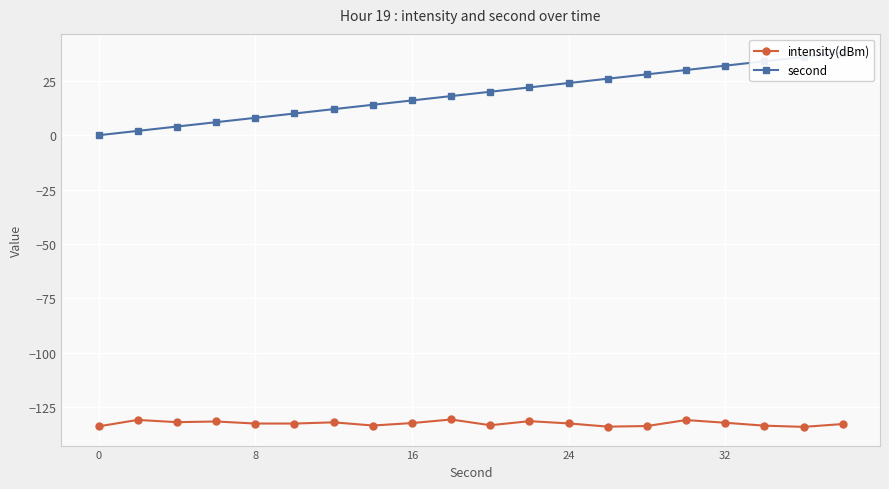

The intensity(dBm) series shows -230.4 at 0. True or false?

False